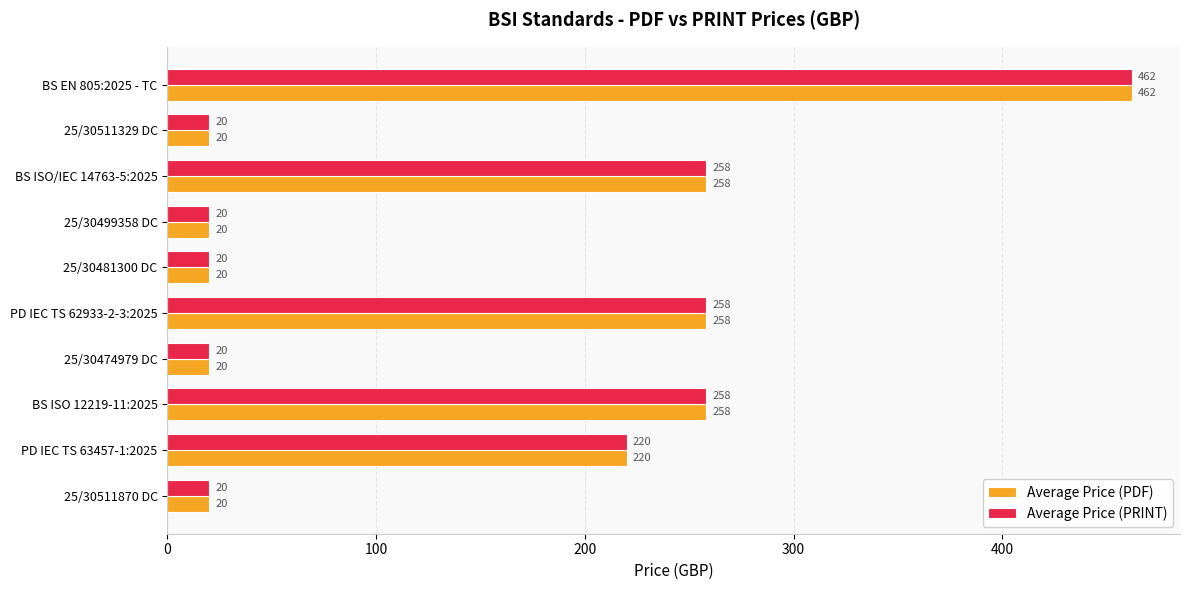

What is the total value across all series at 25/30499358 DC?

40